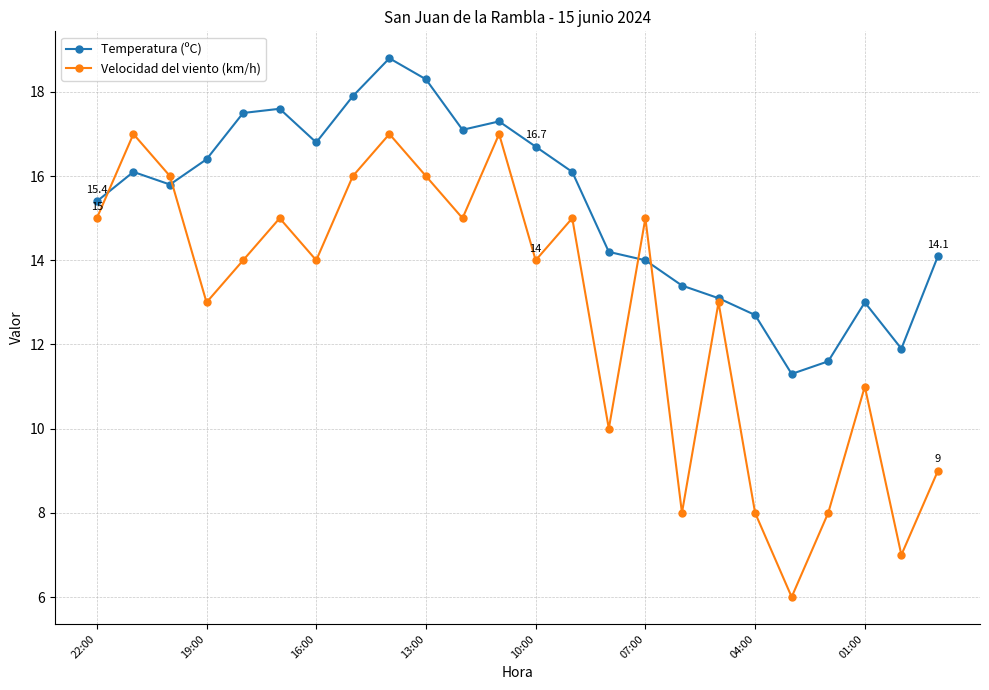

What are all the series names shown in the legend?

Temperatura (ºC), Velocidad del viento (km/h)